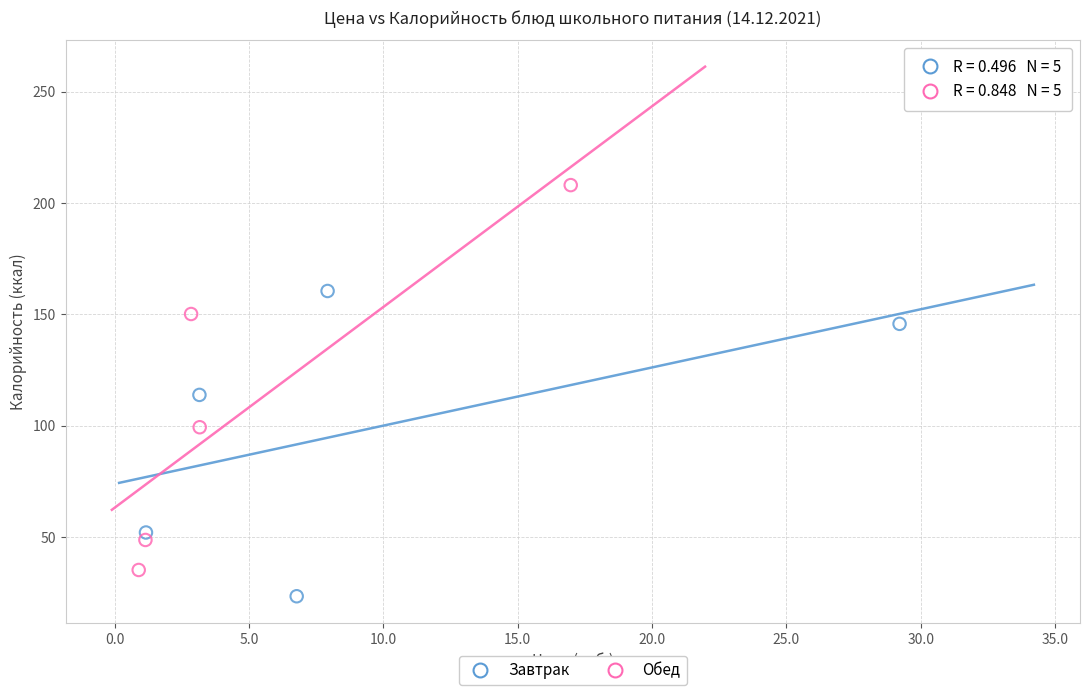

Which series contains the highest Y value?

Обед